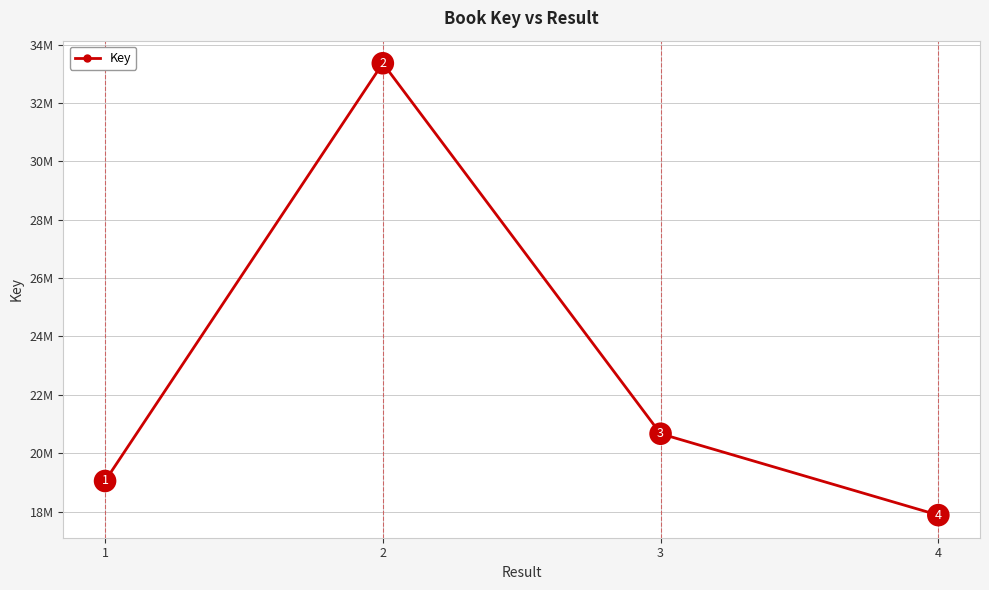

The chart shows a value of 19047253 at 1. True or false?

True